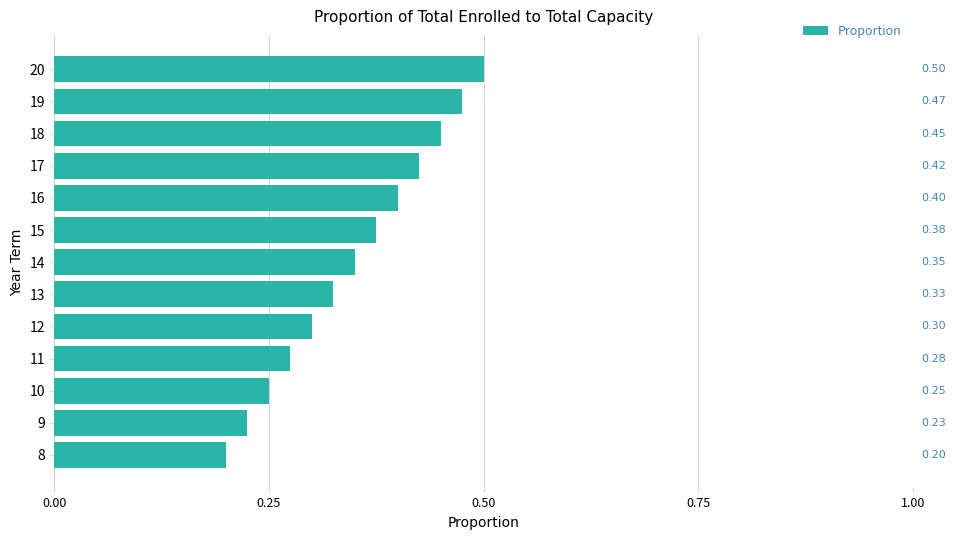

Count the number of data series in this chart.

1